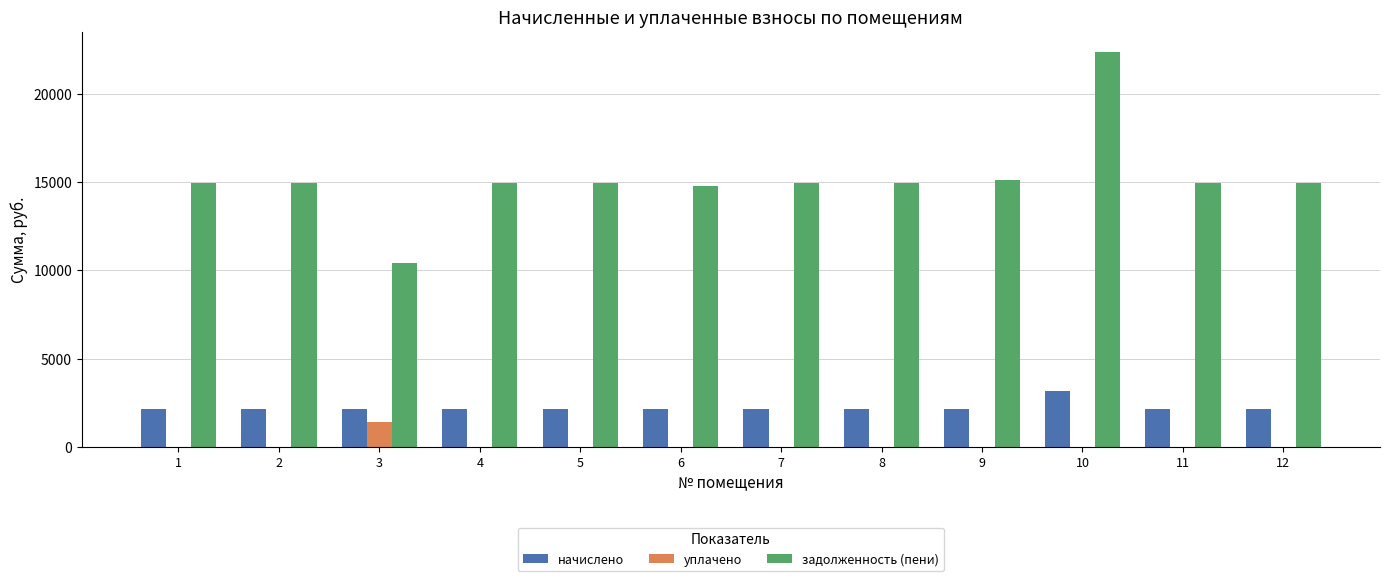

Which series has the largest total across all categories?

задолженность (пени)